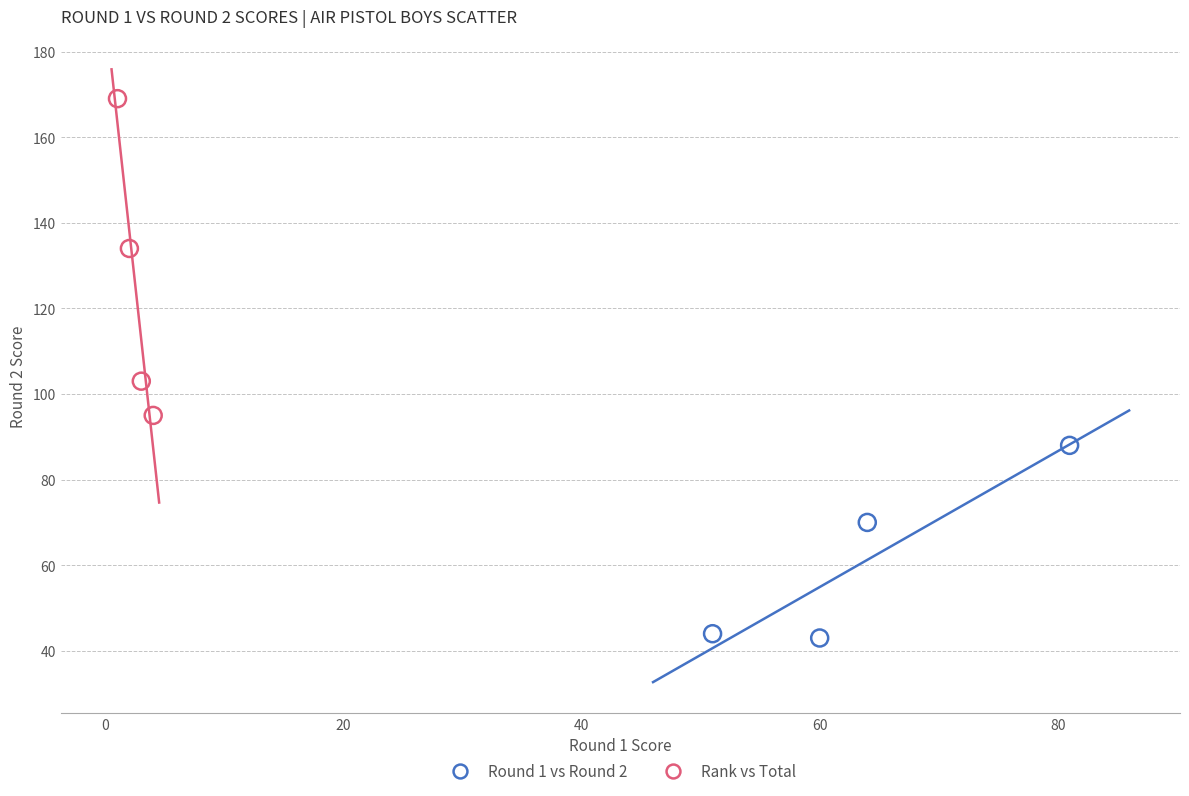

Which series has the widest spread of Y values?

Rank vs Total